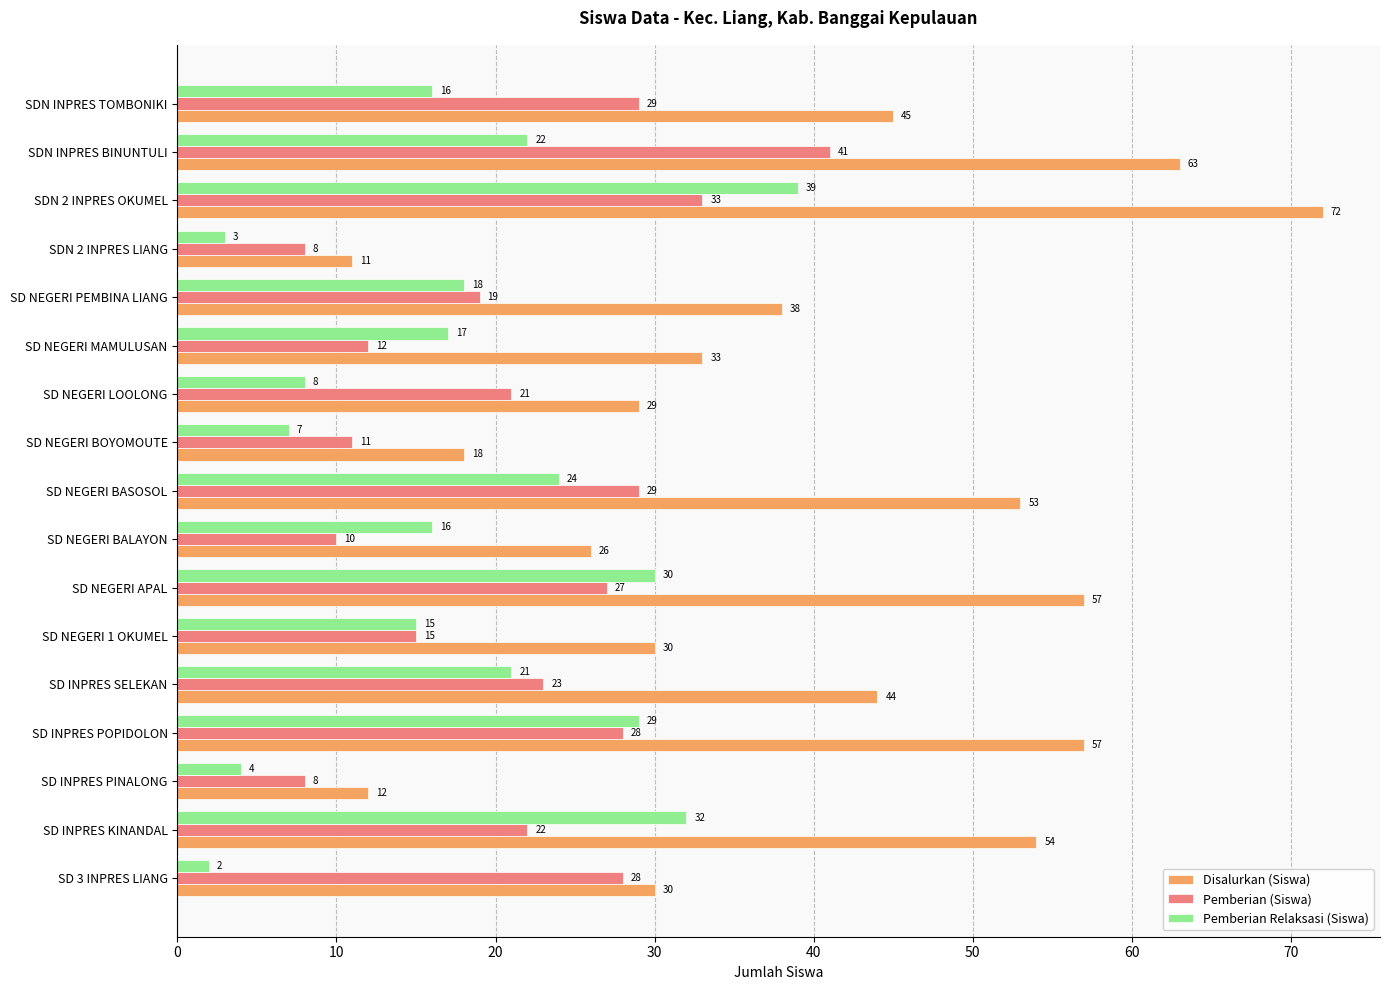

What is the maximum value shown in the chart?

72